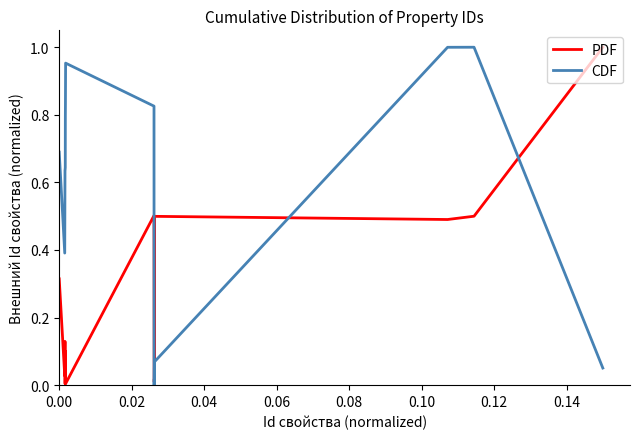

Rank the series by their average value, from lowest to highest.

PDF, CDF